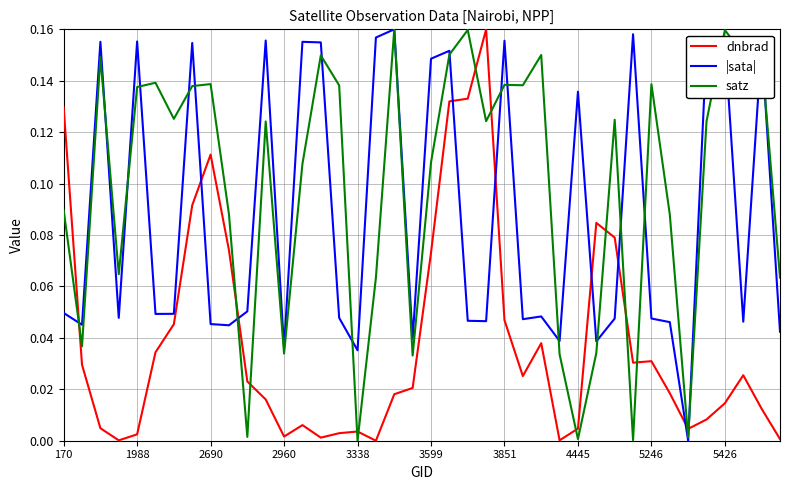

In |sata|, how many points are higher than both neighbors (excluding endpoints)?

13